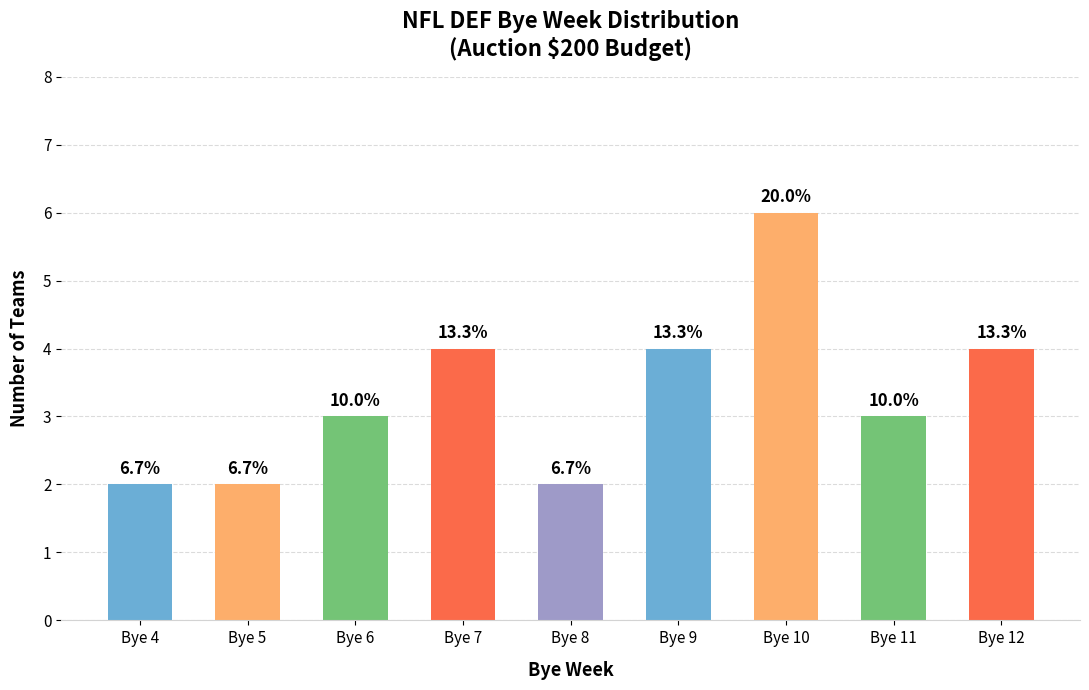

Reading left to right, list all the values displayed in this chart.

2	2	3	4	2	4	6	3	4